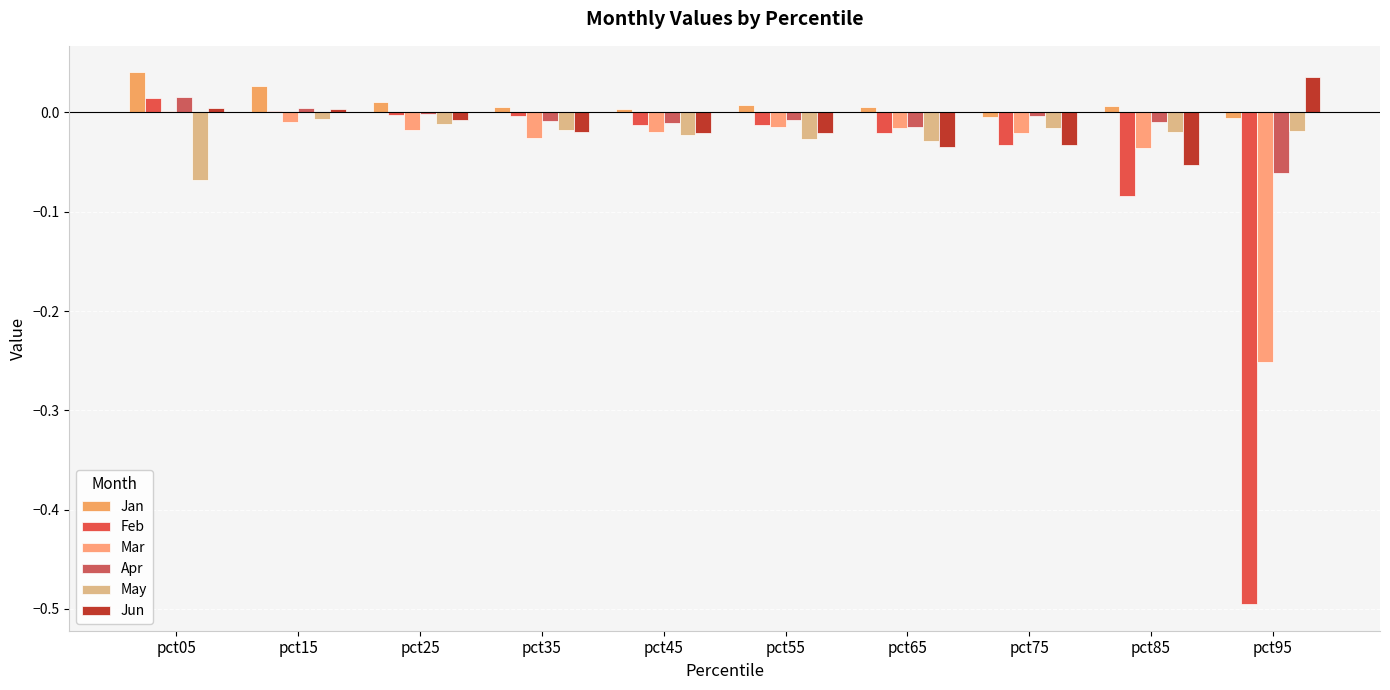

Are the bars horizontal?

No